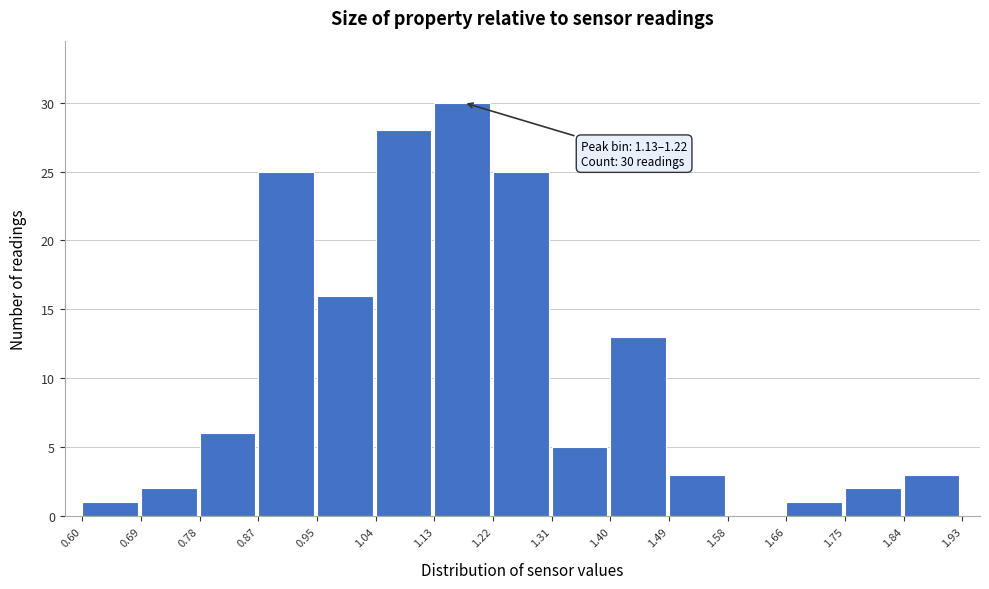

Over which range of the x-axis is the bar tallest?

1.13 to 1.22